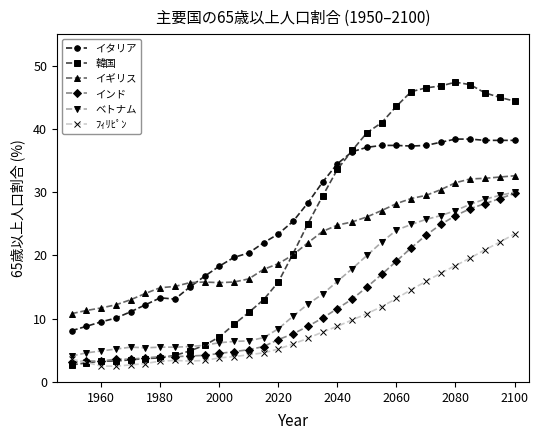

Does the chart have visible grid lines?

No